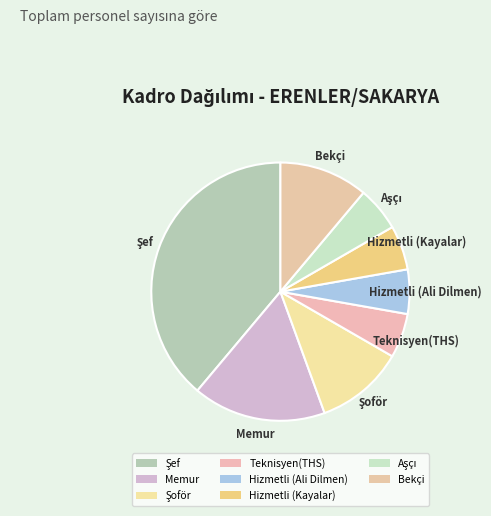

Is it true that Teknisyen(THS) is 6% of the pie?

True